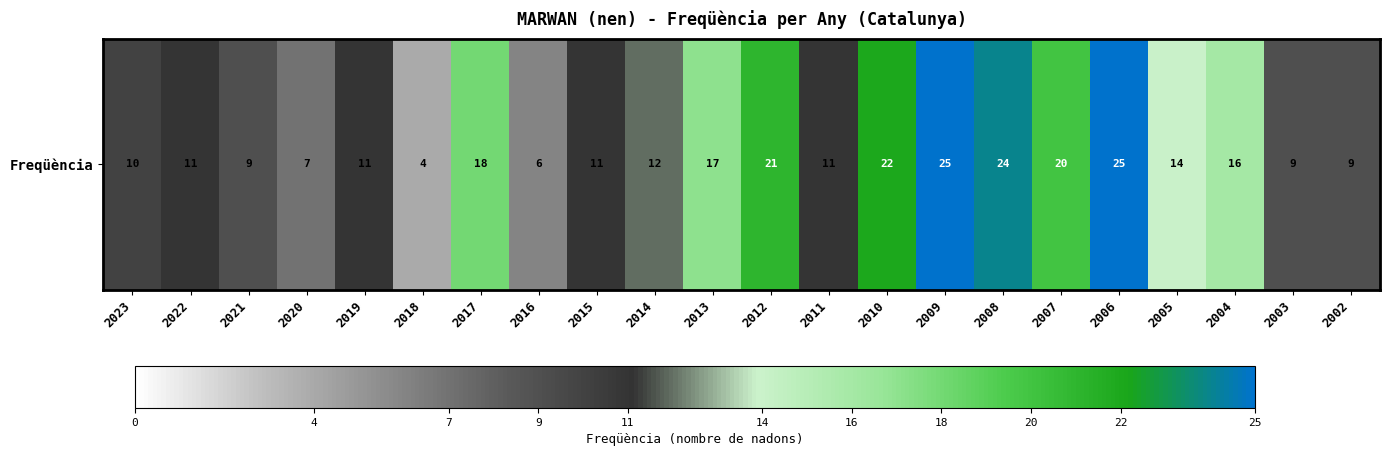

List the labels in order of value, largest first.

2009, 2006, 2008, 2010, 2012, 2007, 2017, 2013, 2004, 2005, 2014, 2022, 2019, 2015, 2011, 2023, 2021, 2003, 2002, 2020, 2016, 2018